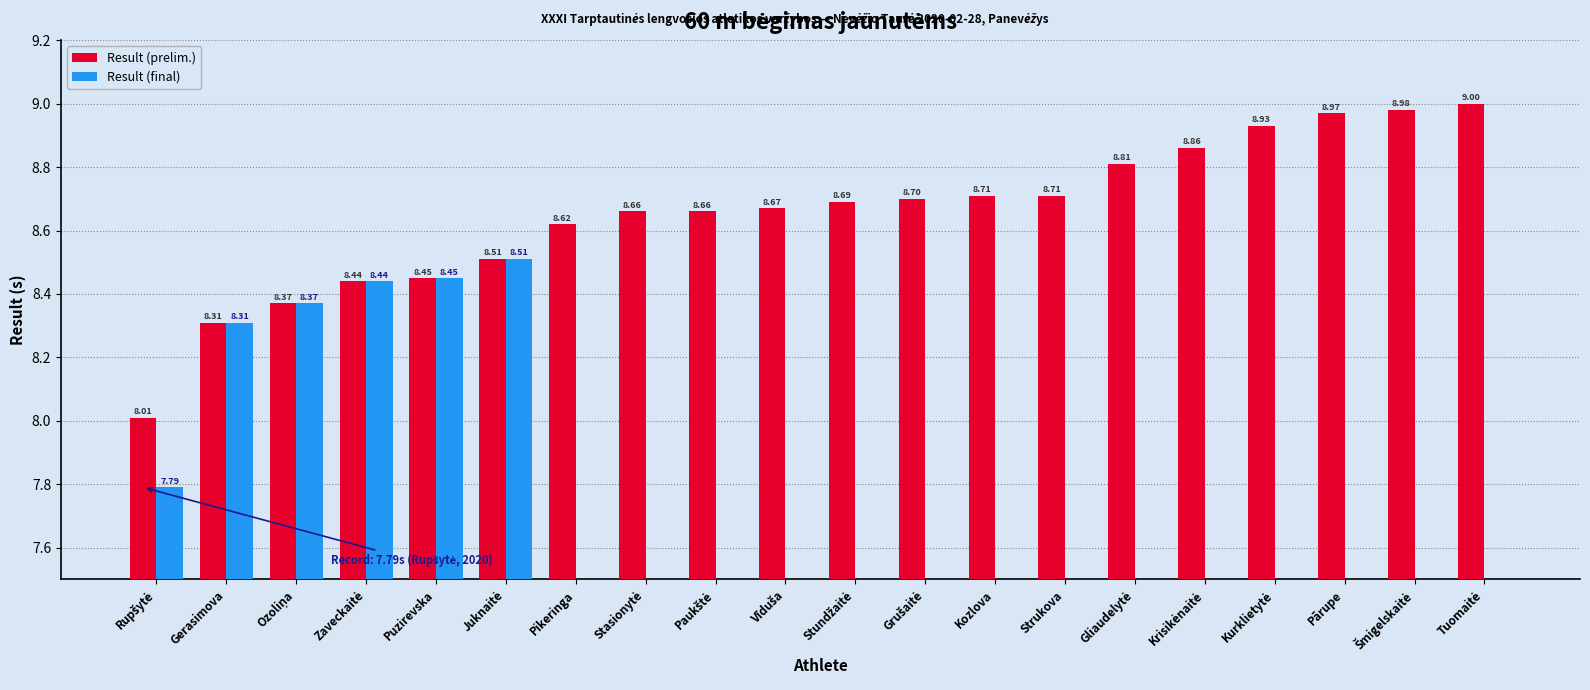

The value of Result (final) at Ozoliņa is 8.4. True or false?

True